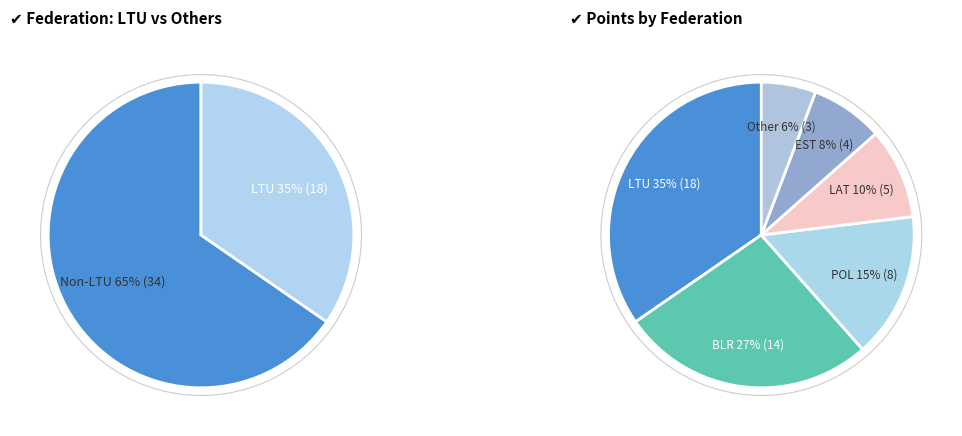

What percentage is the LTU slice, to the nearest percent?

35%